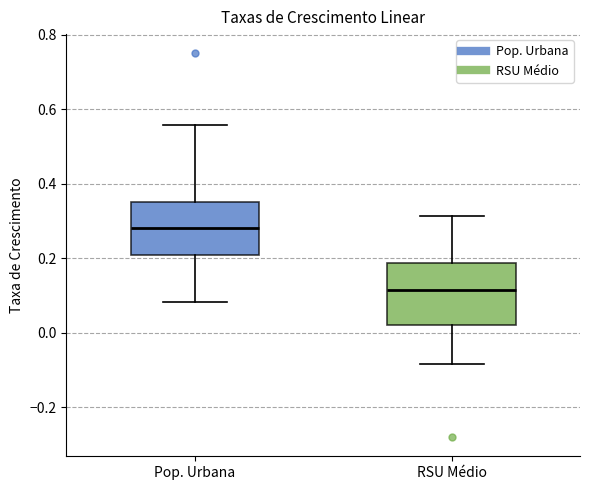

Which box's median line is the lowest?

RSU Médio